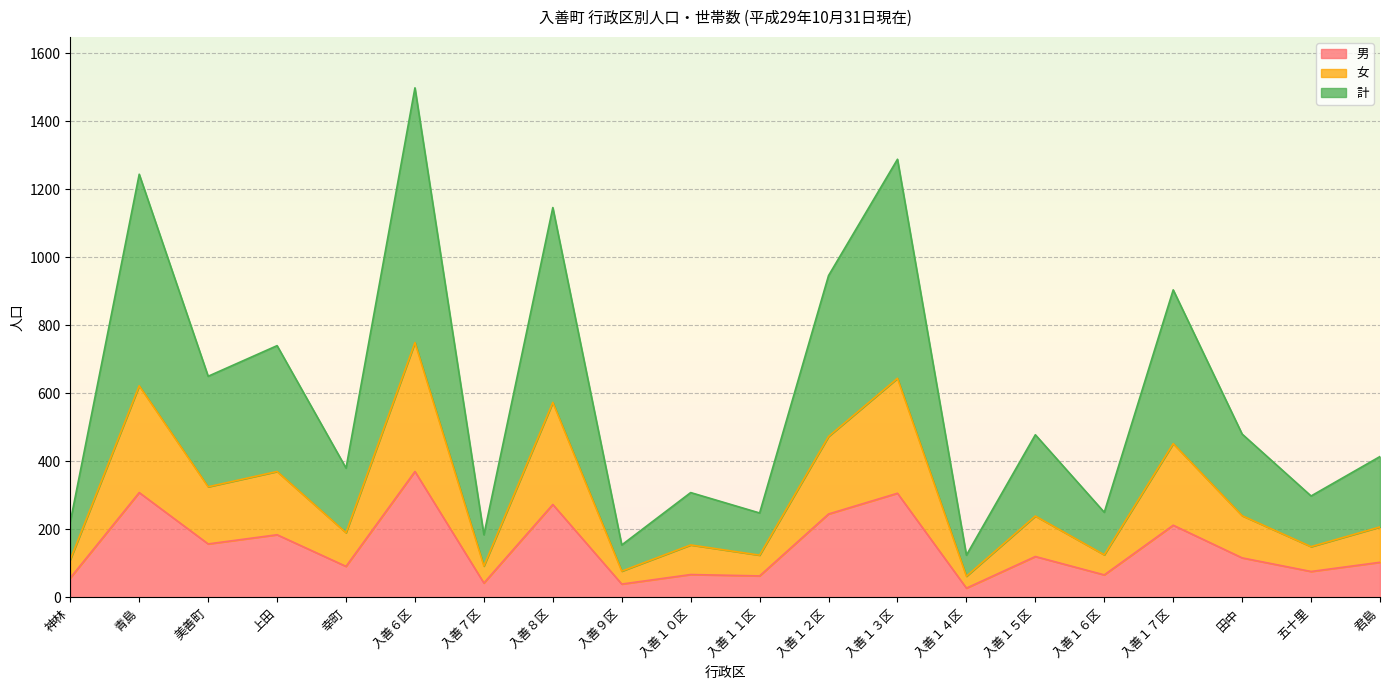

At which label is 女 closest to 405?

上田